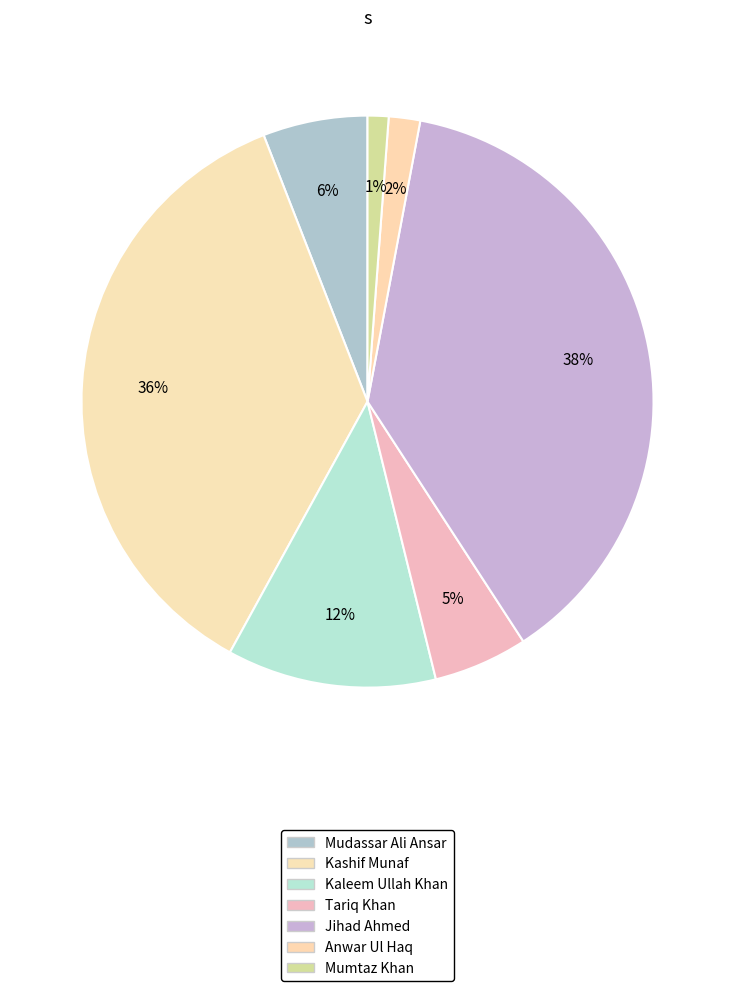

How many slices are in this pie chart?

7